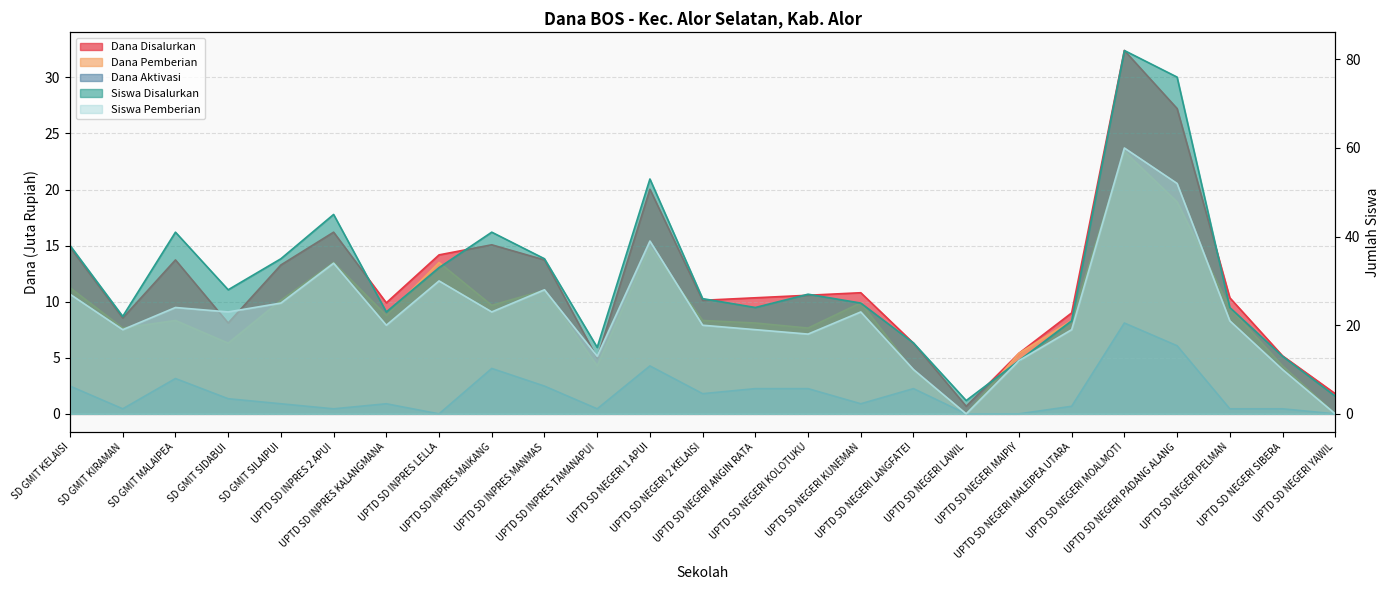

After their last crossing, which series has the higher values: Dana Disalurkan or Siswa Pemberian?

Dana Disalurkan